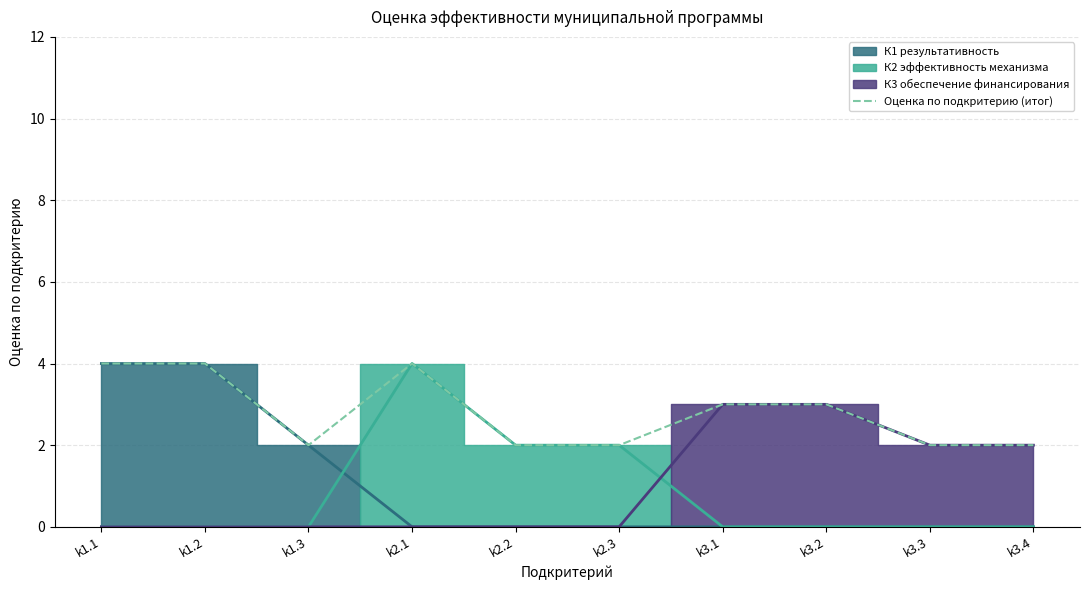

List the labels in order of value, largest first.

k1.1, k1.2, k2.1, k3.1, k3.2, k1.3, k2.2, k2.3, k3.3, k3.4